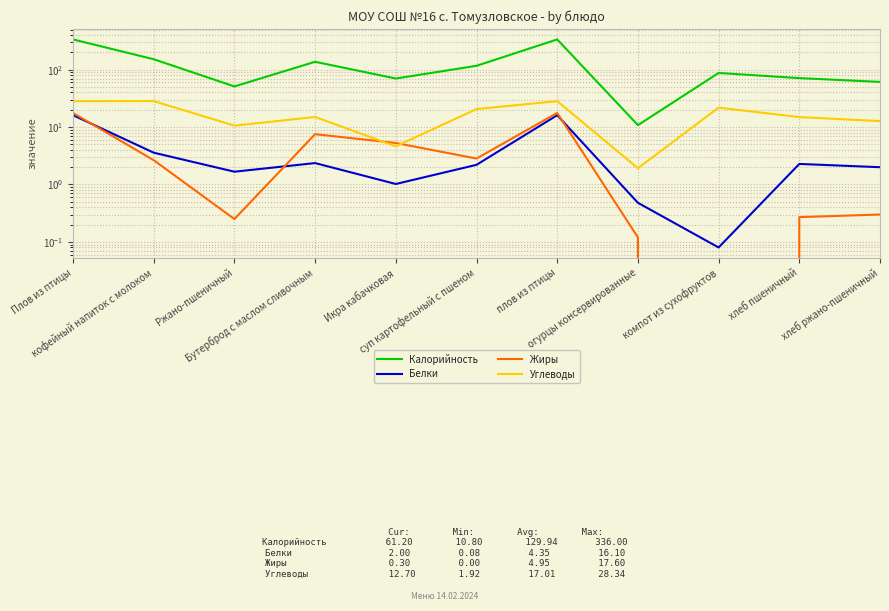

The value of Калорийность at плов из птицы is 336.0. True or false?

True